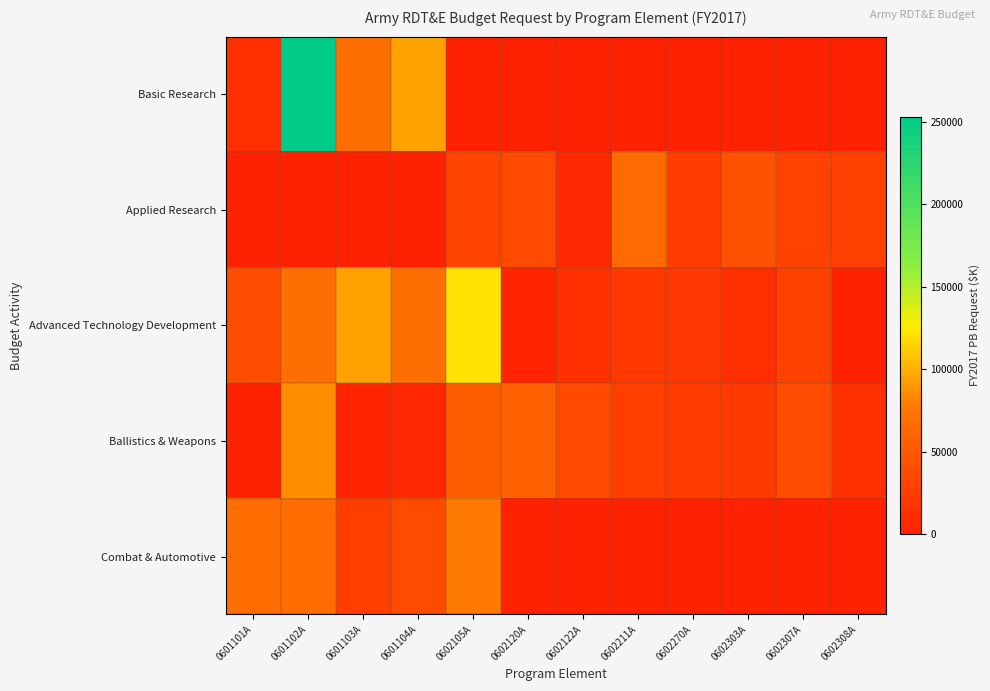

Reading left to right, what are all the values shown in this chart?

Basic Research: 0601101A=12381	0601102A=253116	0601103A=69166	0601104A=94280	0602105A=0	0602120A=0	0602122A=0	0602211A=0	0602270A=0	0602303A=0	0602307A=0	0602308A=0
Applied Research: 0601101A=0	0601102A=0	0601103A=0	0601104A=0	0602105A=31533	0602120A=36109	0602122A=6995	0602211A=65914	0602270A=25466	0602303A=44313	0602307A=28803	0602308A=27688
Advanced Technology Development: 0601101A=38831	0601102A=68365	0601103A=94280	0601104A=68714	0602105A=122132	0602120A=3904	0602122A=14417	0602211A=21374	0602270A=18969	0602303A=11910	0602307A=27686	0602308A=0
Ballistics & Weapons: 0601101A=0	0601102A=85436	0601103A=3923	0601104A=5545	0602105A=53581	0602120A=56322	0602122A=36079	0602211A=26497	0602270A=23671	0602303A=22151	0602307A=37803	0602308A=13811
Combat & Automotive: 0601101A=67959	0601102A=67416	0601103A=26045	0601104A=37403	0602105A=77111	0602120A=0	0602122A=0	0602211A=0	0602270A=0	0602303A=0	0602307A=0	0602308A=0